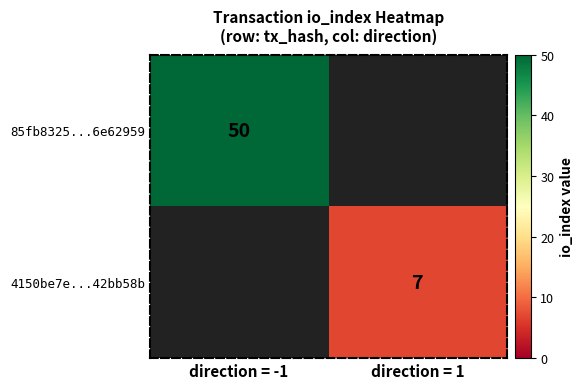

The 85fb8325...6e62959 series shows 81 at direction = -1. True or false?

False